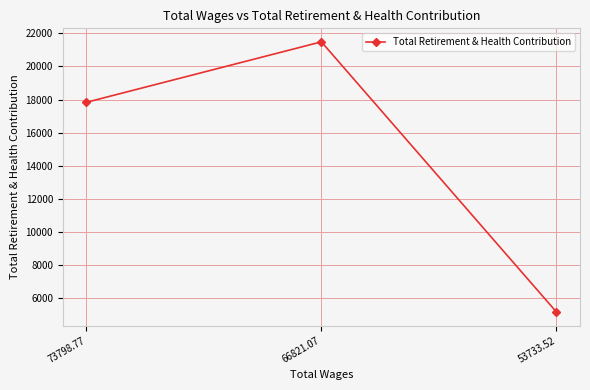

How many categories are shown in the chart?

3